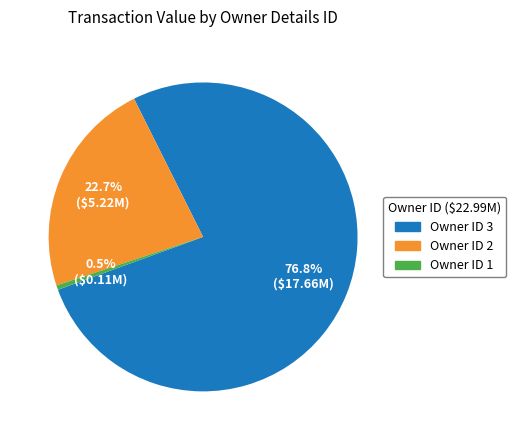

Count the number of slices in the pie.

3